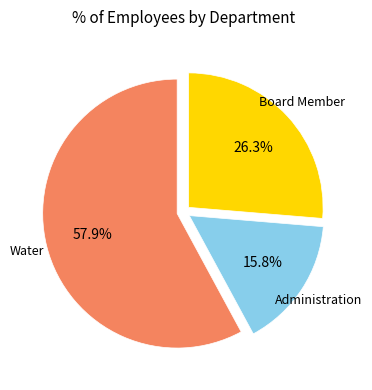

Is there a majority slice in this chart?

Yes